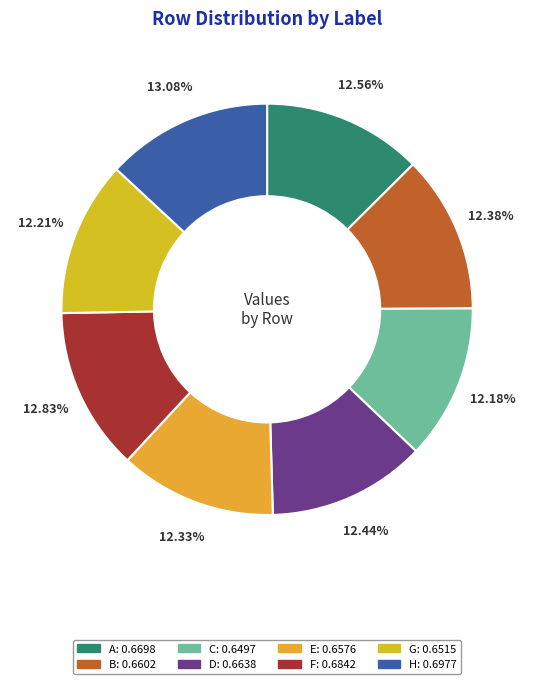

To the nearest percent, what is the difference between the H and E slice percentages?

1%